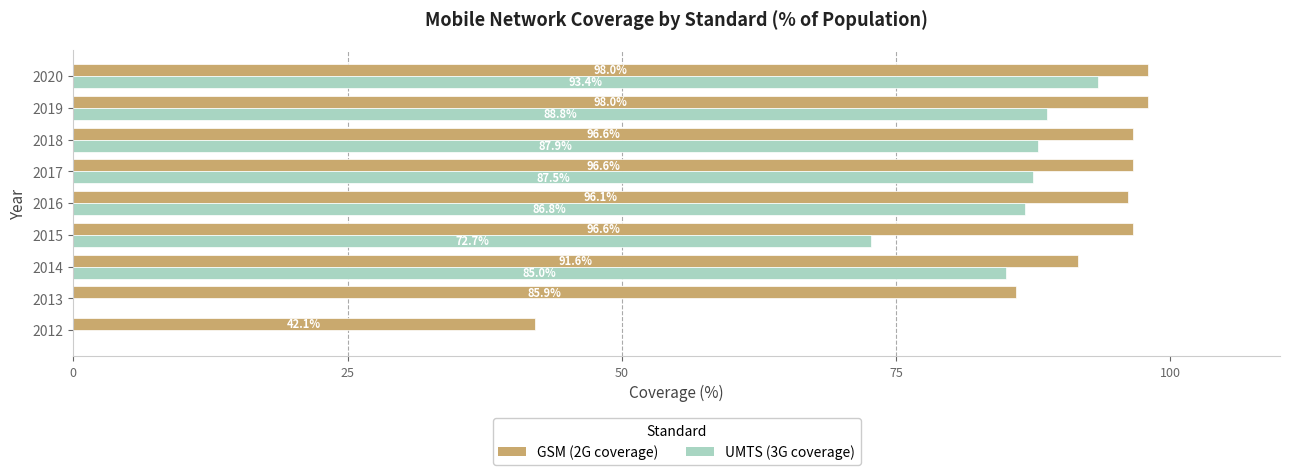

What is the total value across all series at 2017?

184.1